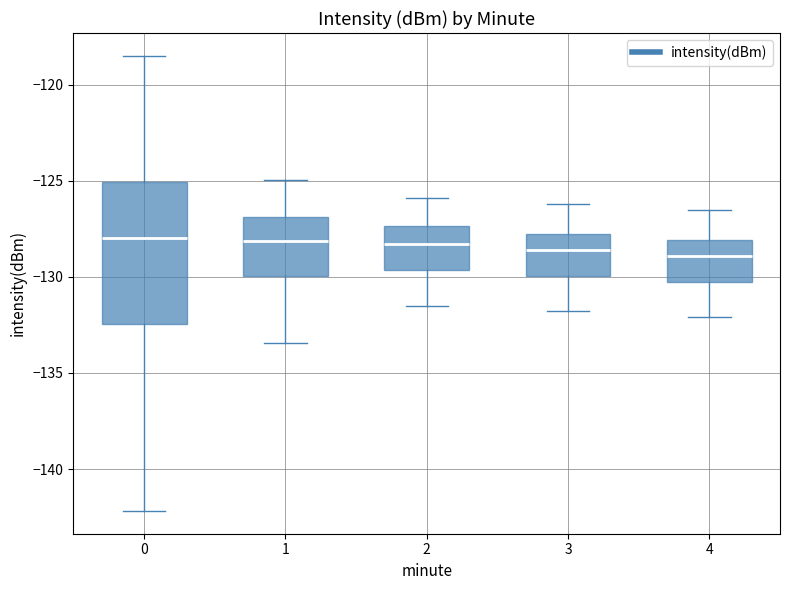

Which box is the tallest, from its lower edge to its upper edge?

0